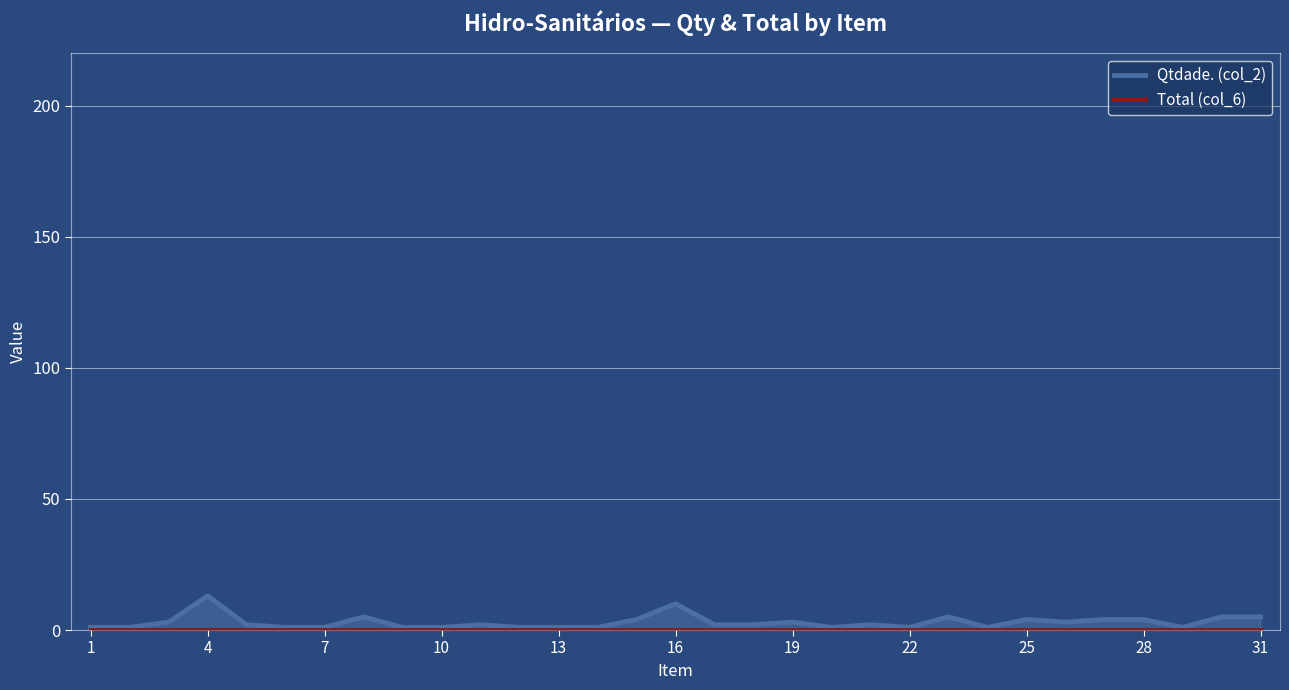

Rank the series at 7 from highest to lowest value.

Qtdade. (col_2), Total (col_6)